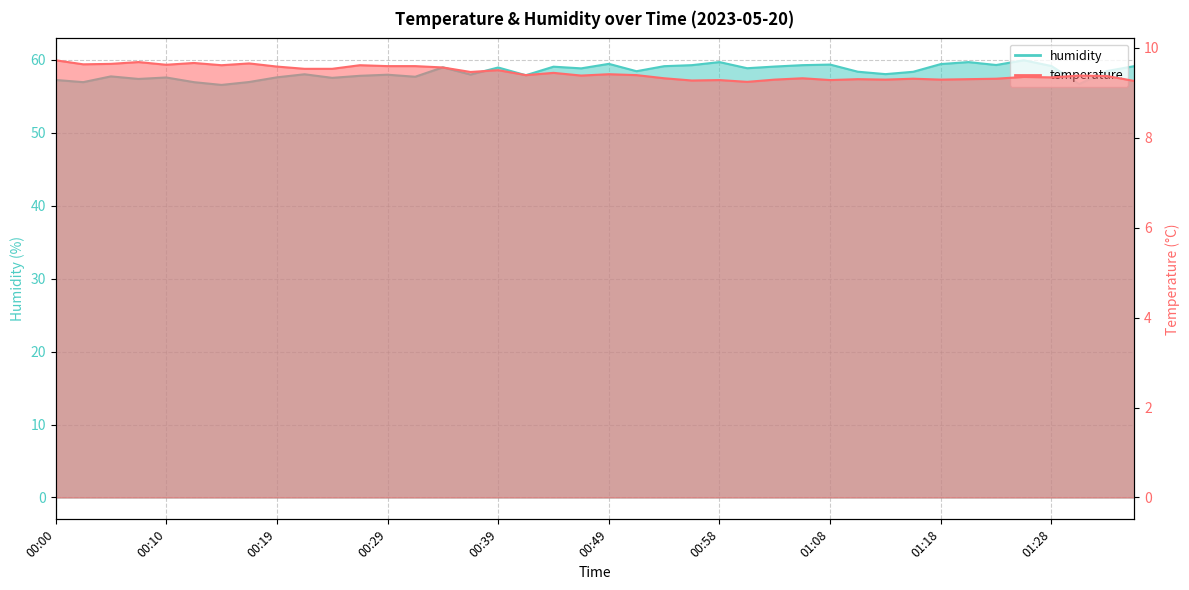

List the series in order of their overall mean, lowest first.

temperature, humidity